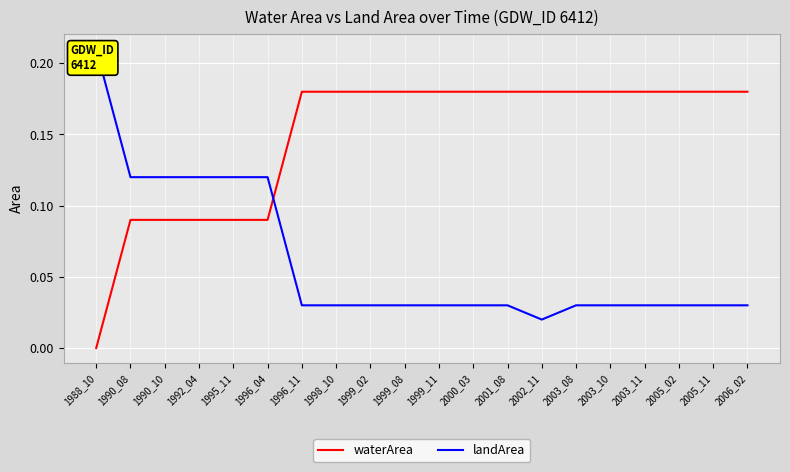

Rank the series by their average value, from highest to lowest.

waterArea, landArea